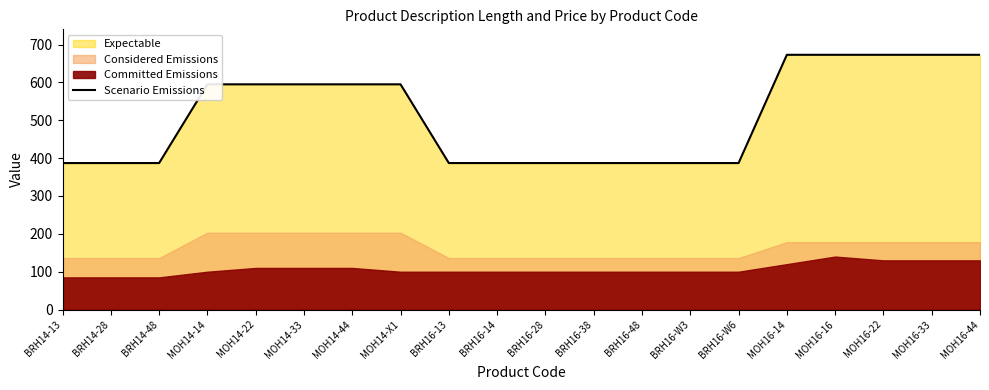

Is it true that Scenario Emissions equals 673 at MOH16-44?

True